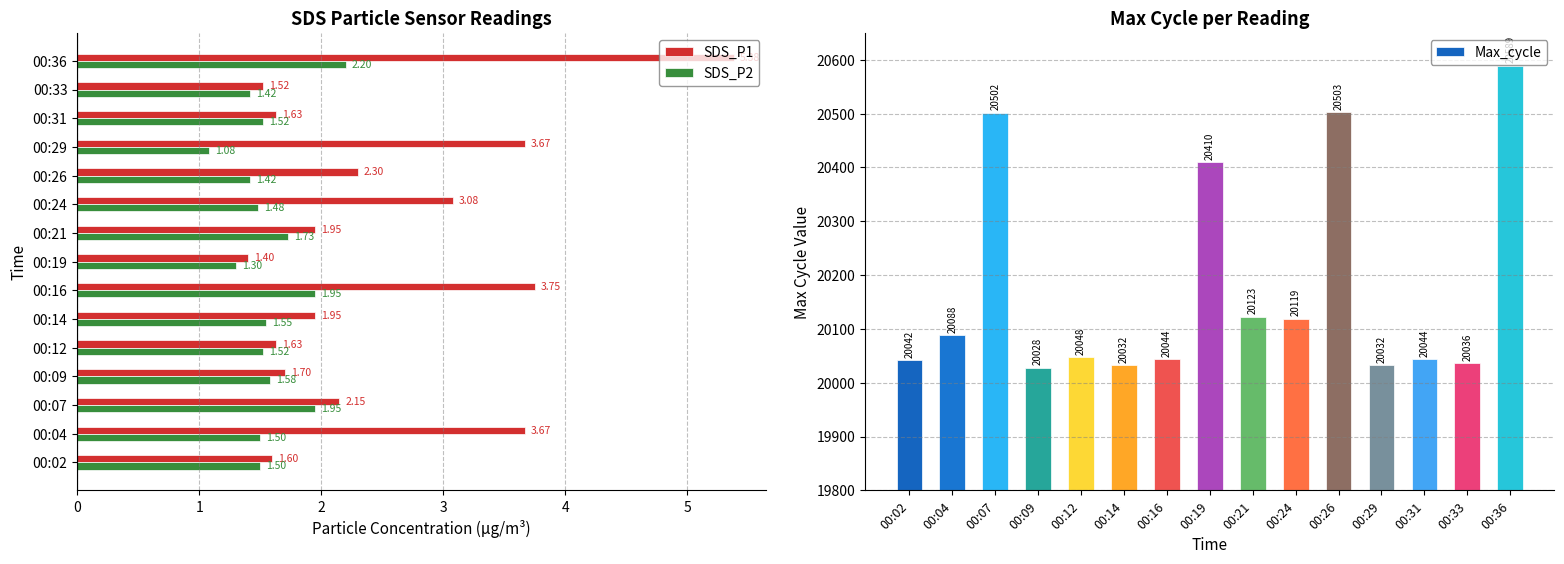

Which series has the largest total across all categories?

Max_cycle